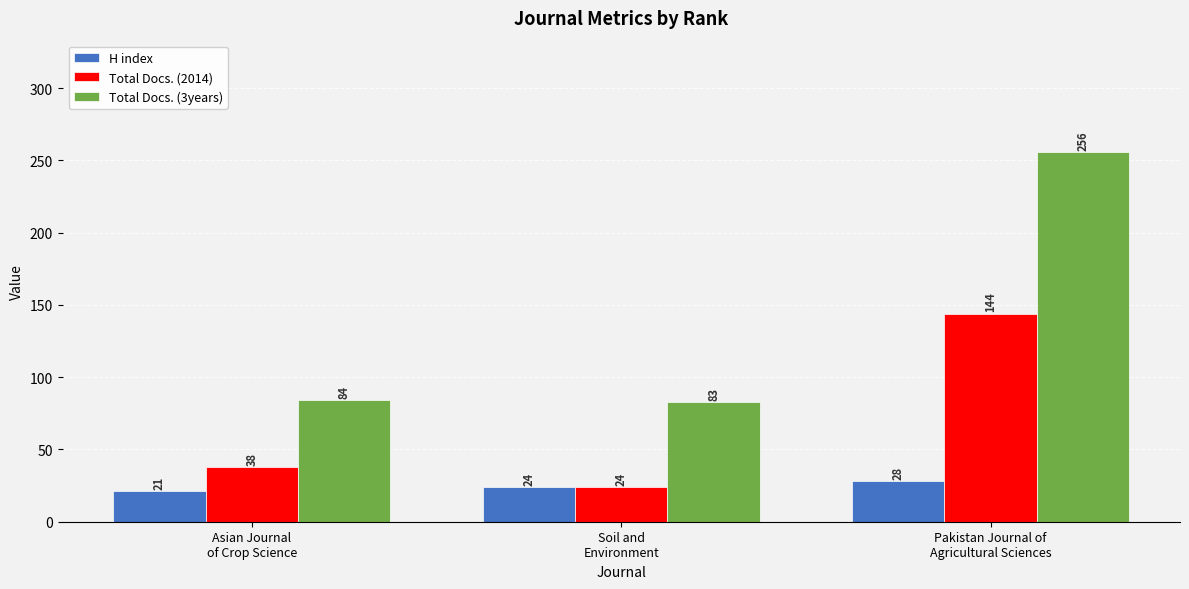

What is the sum of all Total Docs. (3years) values?

423